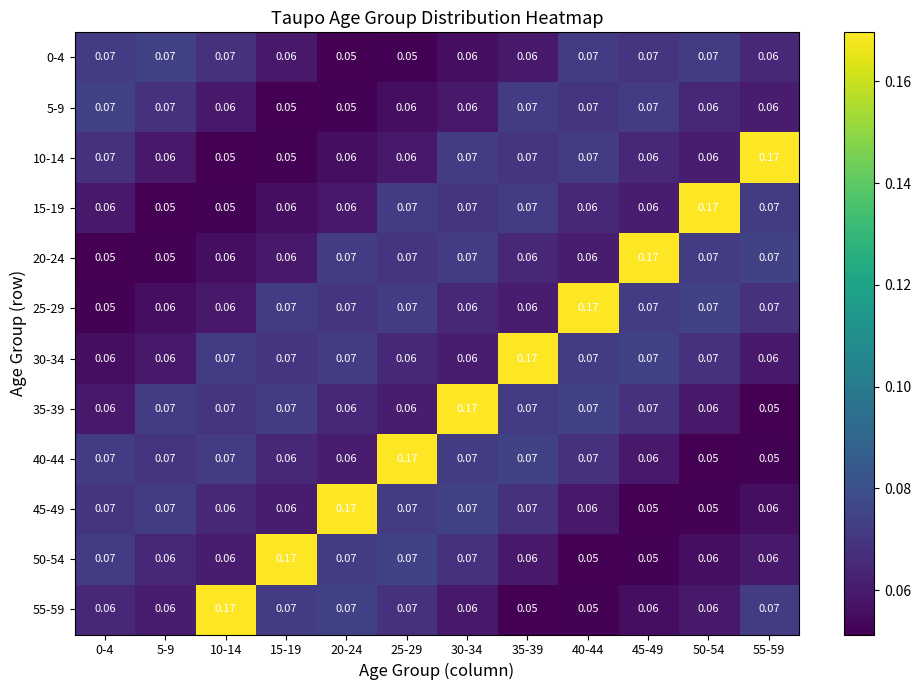

Is the value of 15-19 at 5-9 greater than the value of 45-49 at 20-24?

No